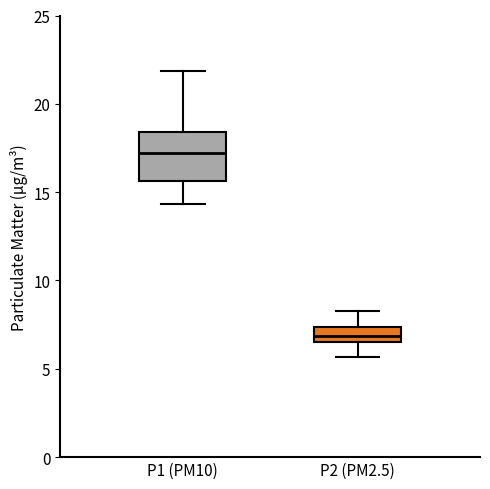

Which box is the tallest, from its lower edge to its upper edge?

P1 (PM10)